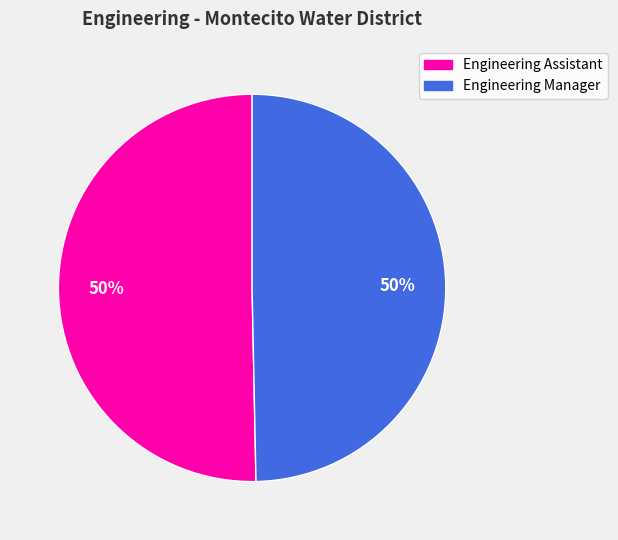

To the nearest percent, what is the average slice percentage?

50%